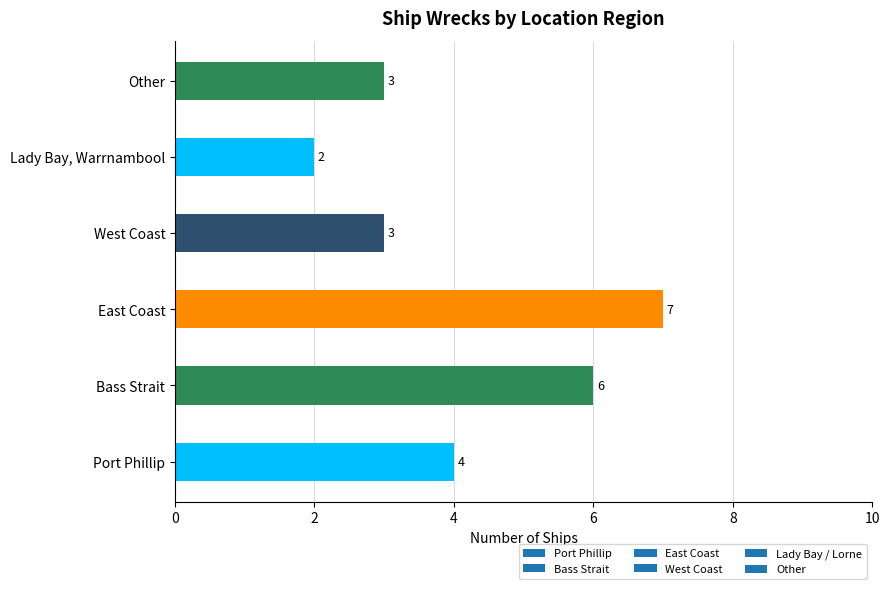

How many bars are there in total?

6